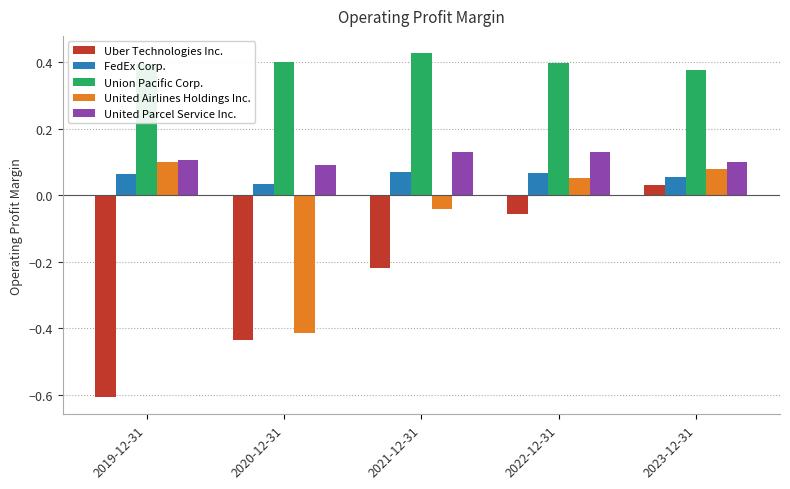

Which category has the lowest value across all series?

2019-12-31